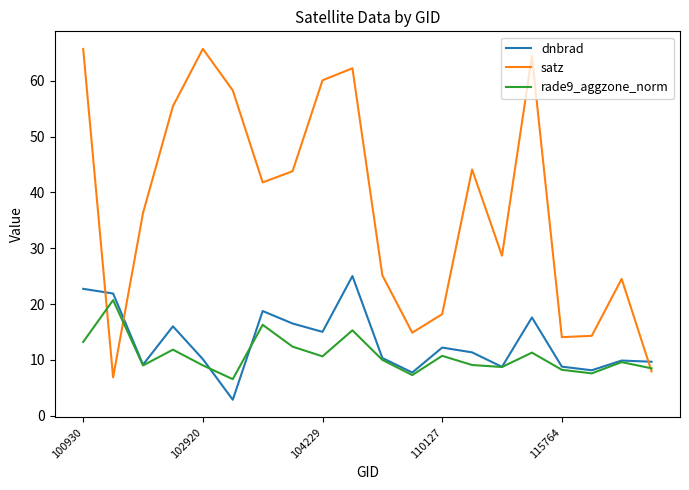

True or false: dnbrad has more than 1 points higher than both neighbors.

True